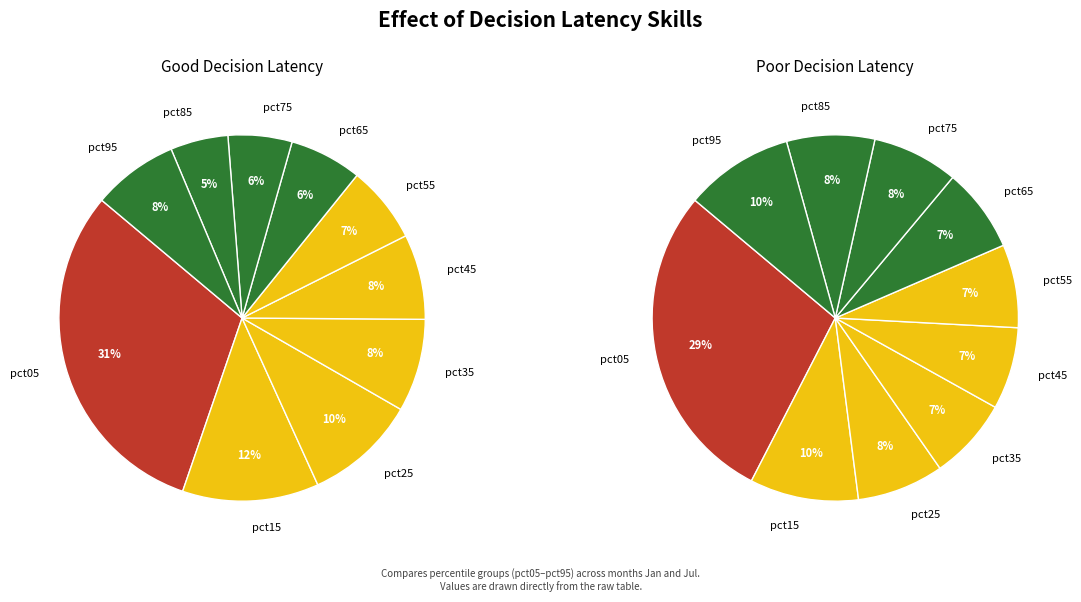

To the nearest percent, what percentage of the pie is 9?

8%